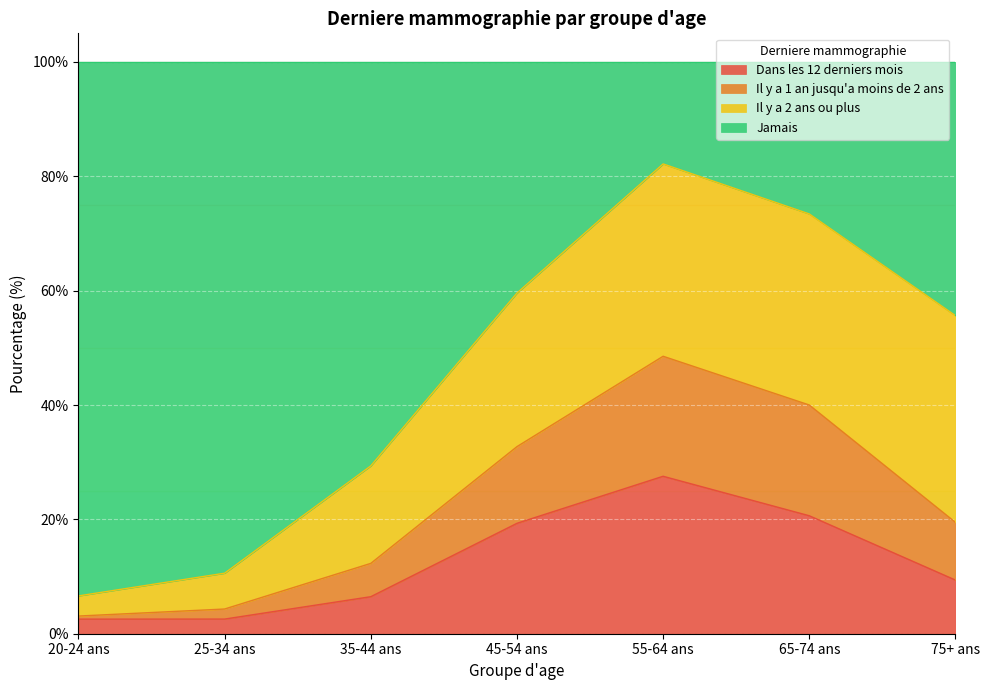

The Il y a 1 an jusqu'a moins de 2 ans series shows 2.4 at 25-34 ans. True or false?

False